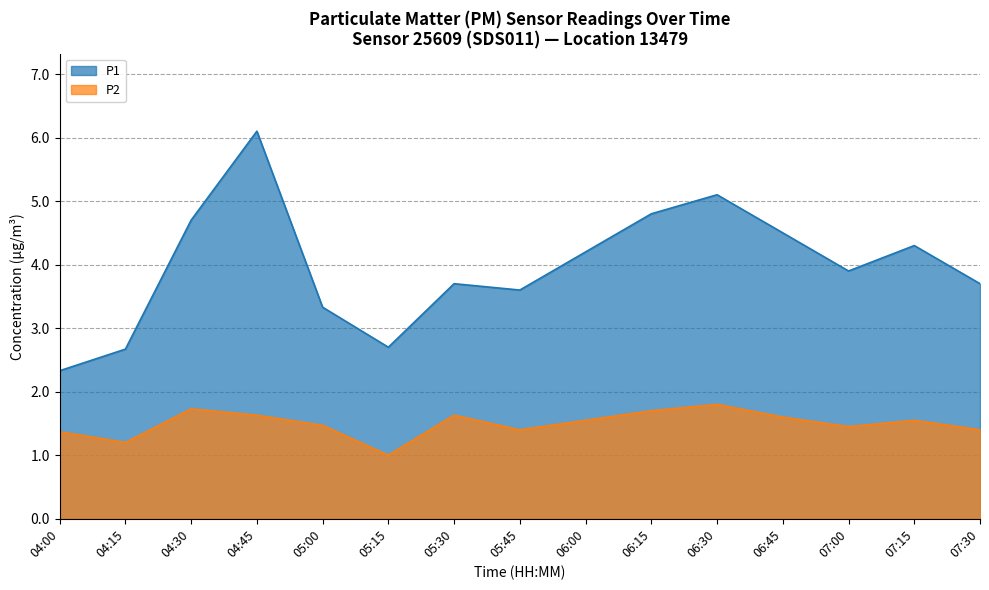

At which category does the chart reach its peak across all series?

04:45